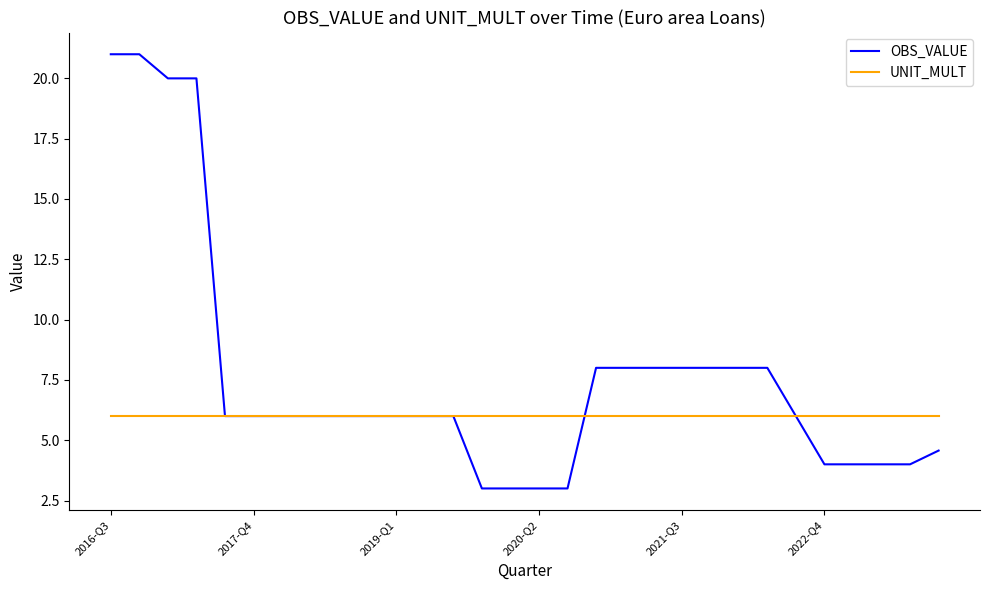

How many categories are shown in the chart?

30